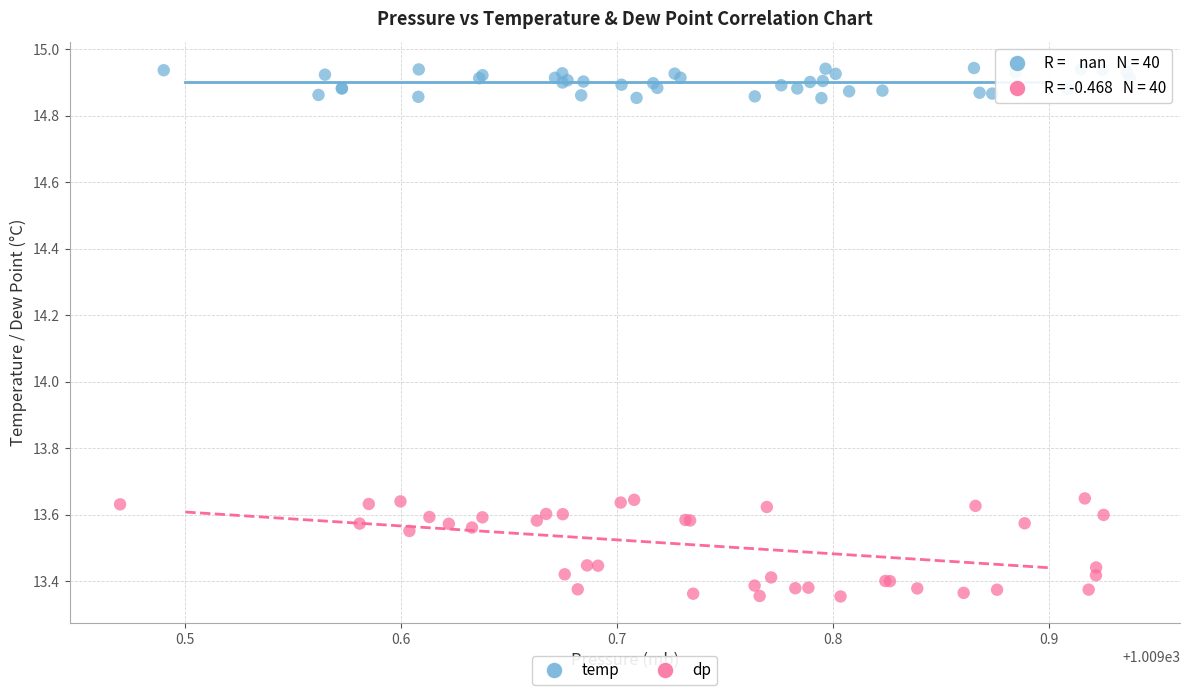

What are all the series names shown in the legend?

temp, dp